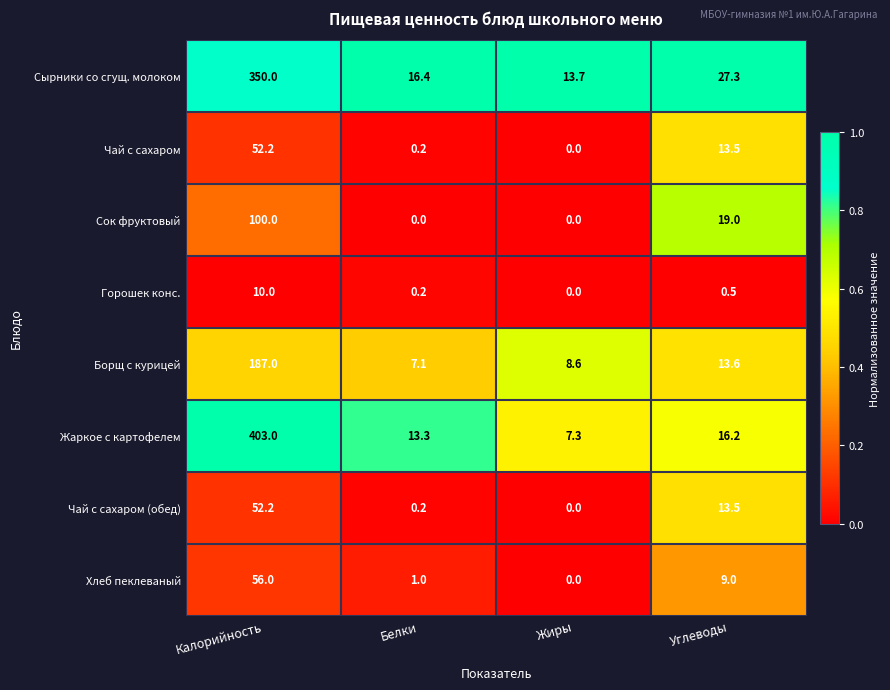

What value does the Сырники со сгущ. молоком series have at Углеводы?

27.3